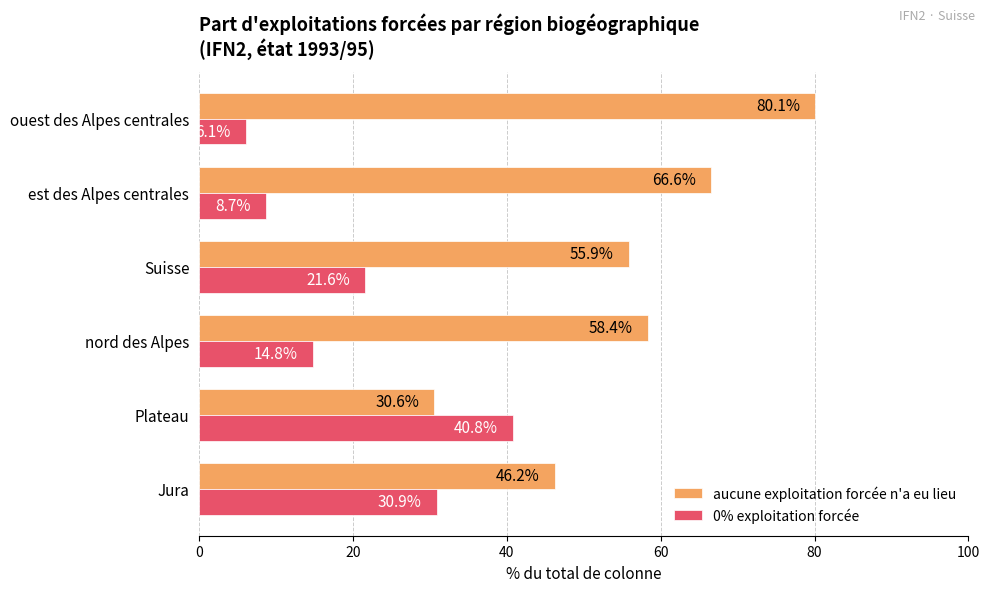

What is the average value of the 0% exploitation forcée series?

20.5